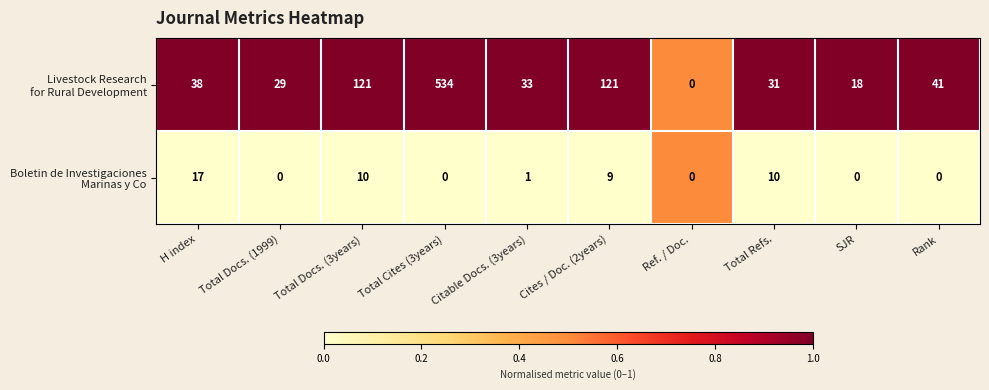

What is the total value across all series at Total Docs. (3years)?

131